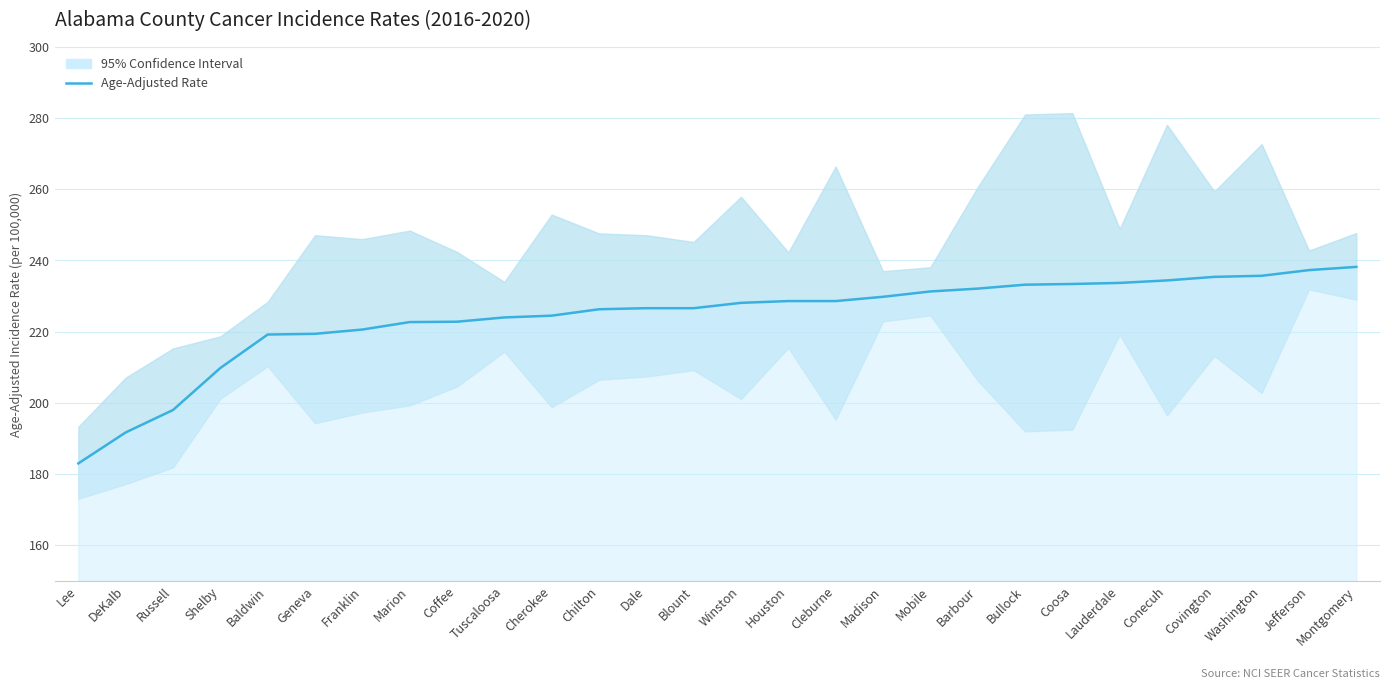

Is it true that the value at Cherokee is 224.5?

True